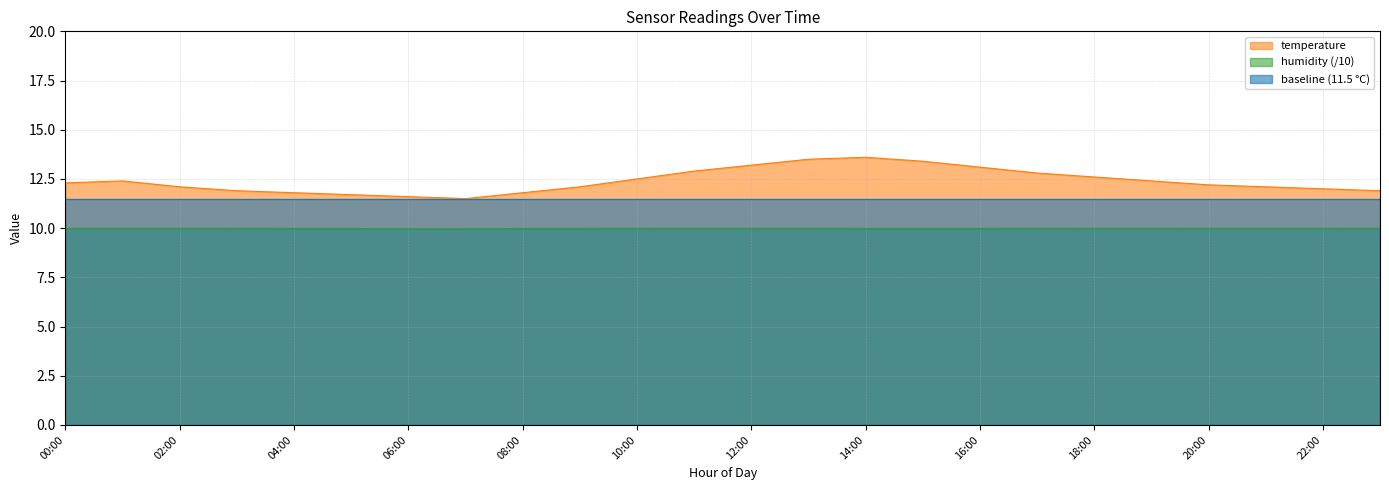

Is the value of baseline (11.5 °C) at 04:00 greater than the value of temperature at 10:00?

No